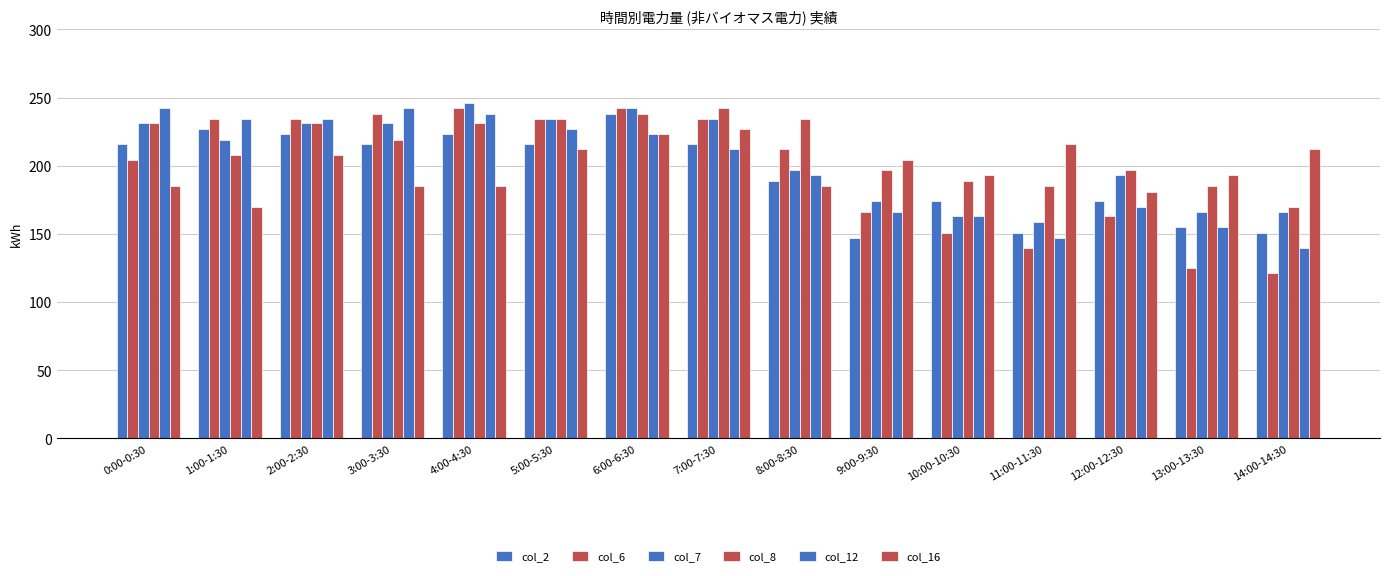

Which category has the lowest value in the col_6 series?

14:00-14:30